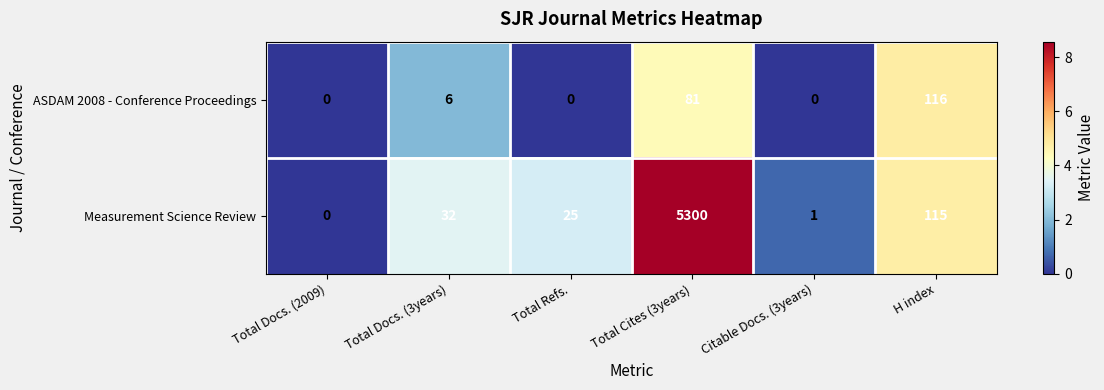

What is the total value across all series at Total Docs. (3years)?

38